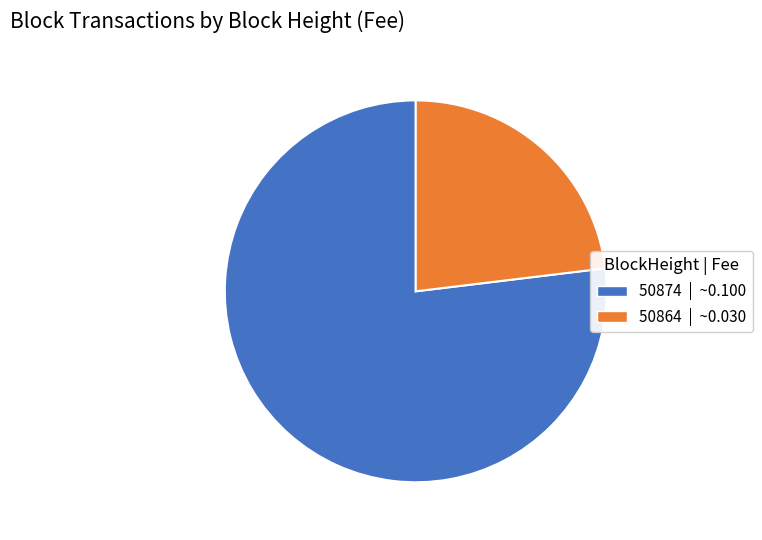

Between 50874 and 50864, which is larger?

50874